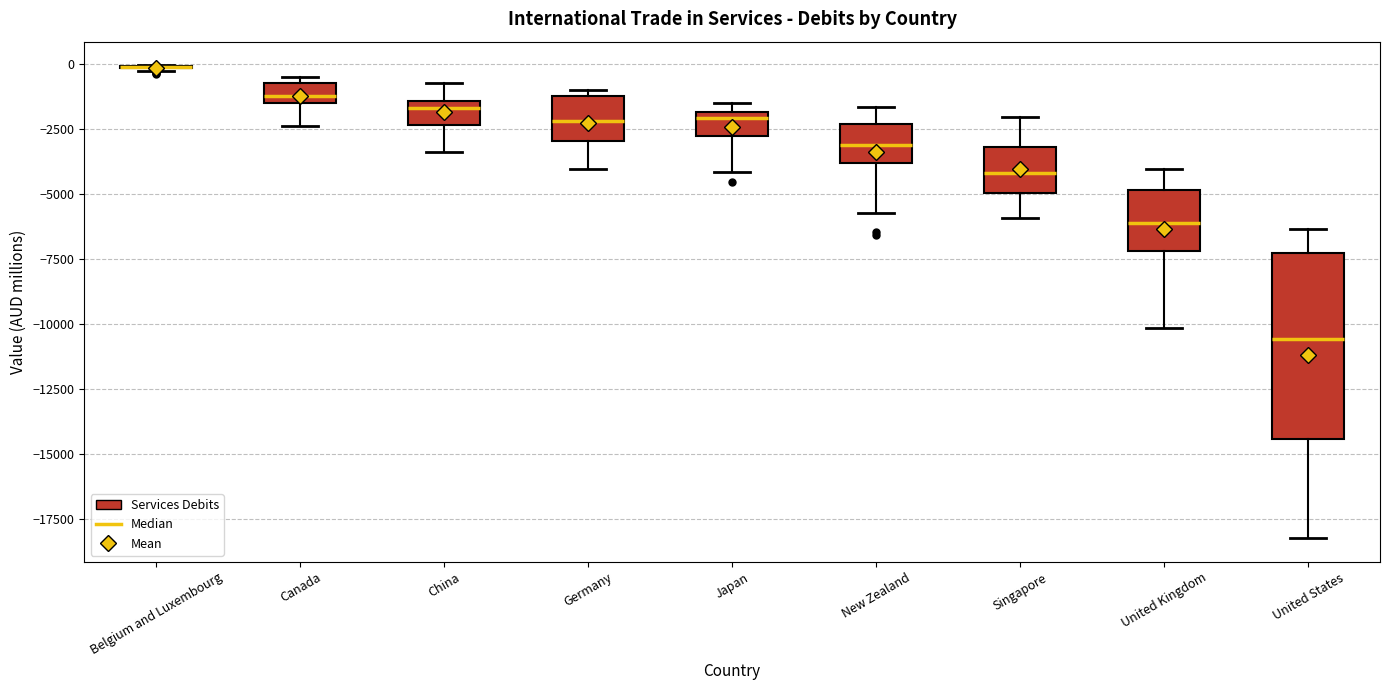

Which box is the tallest, from its lower edge to its upper edge?

United States